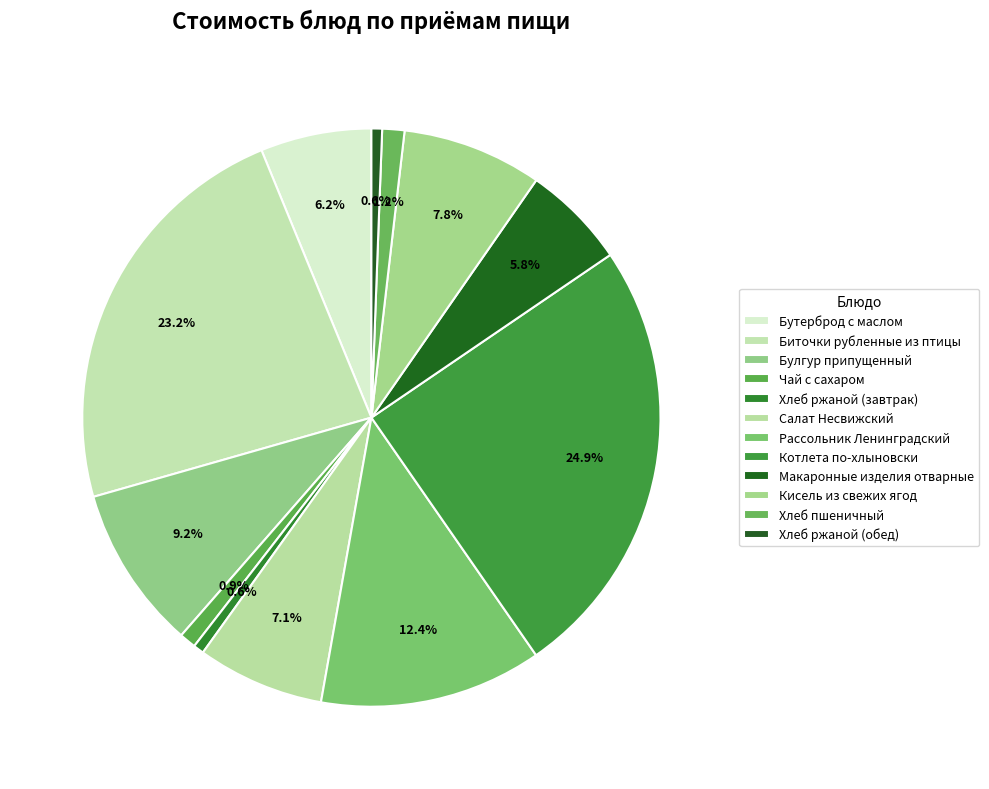

Is it true that Хлеб ржаной (обед) is 1% of the pie?

True